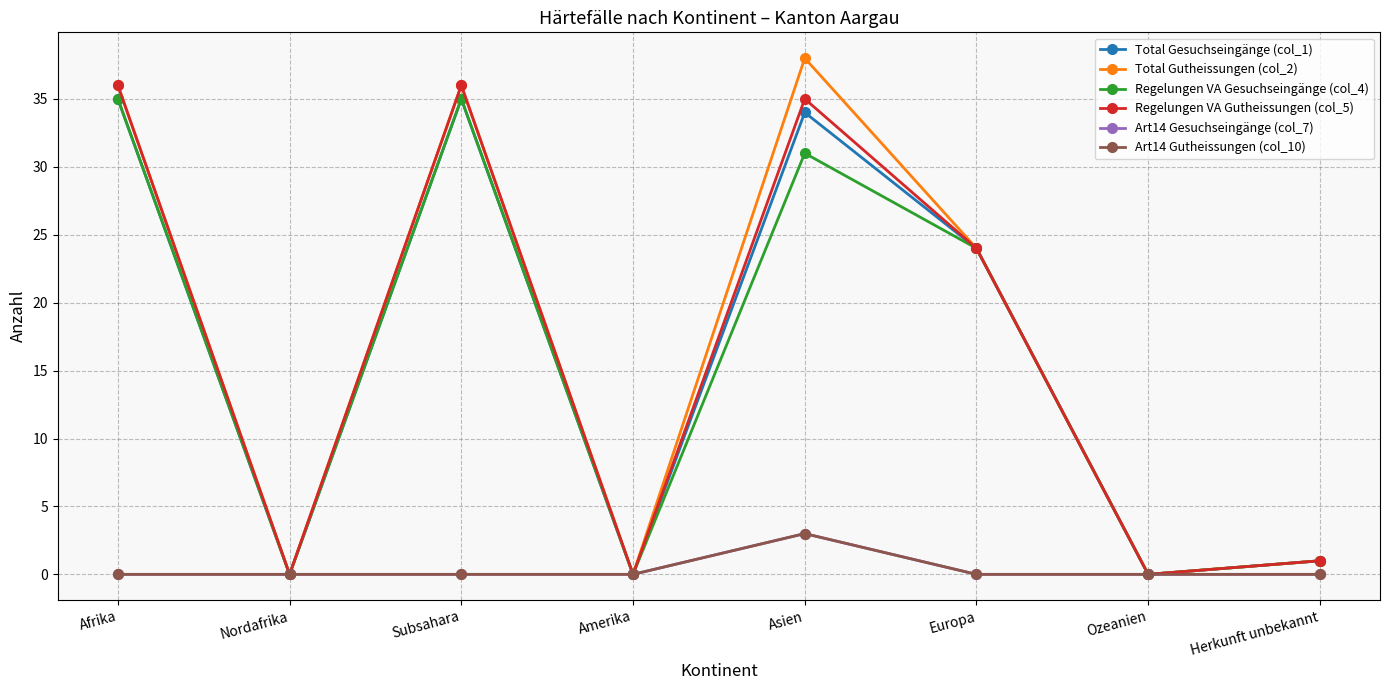

What position from the right is Europa?

3